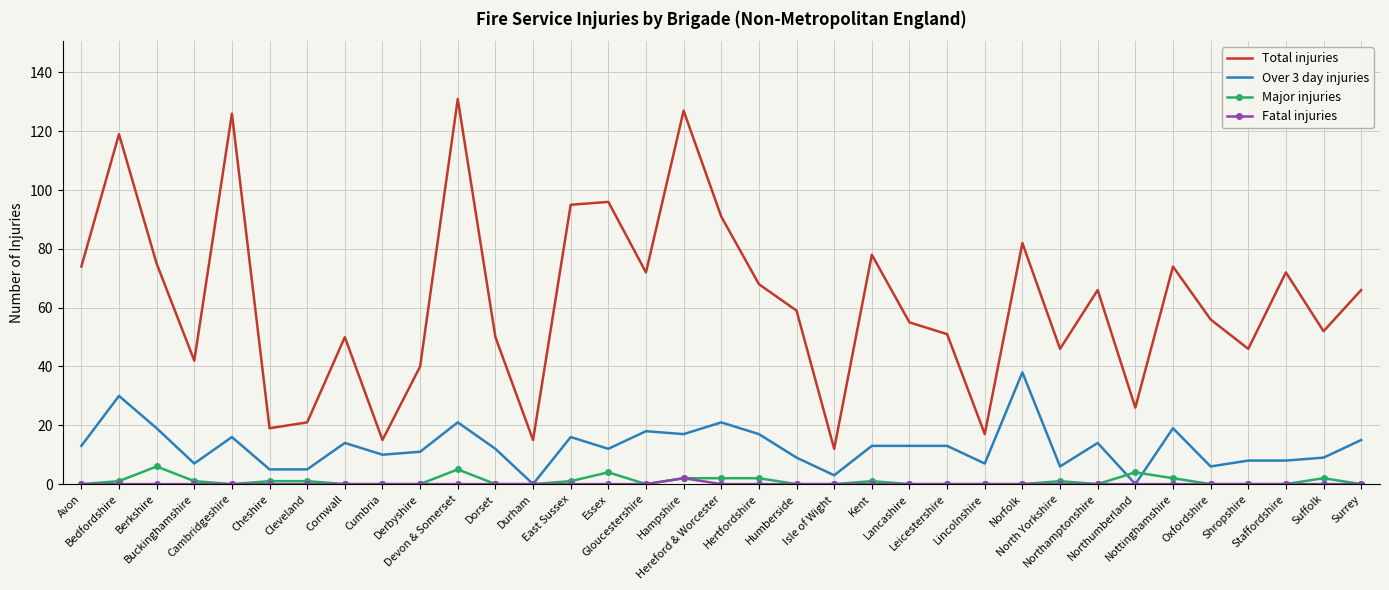

Which series has the largest total across all categories?

Total injuries